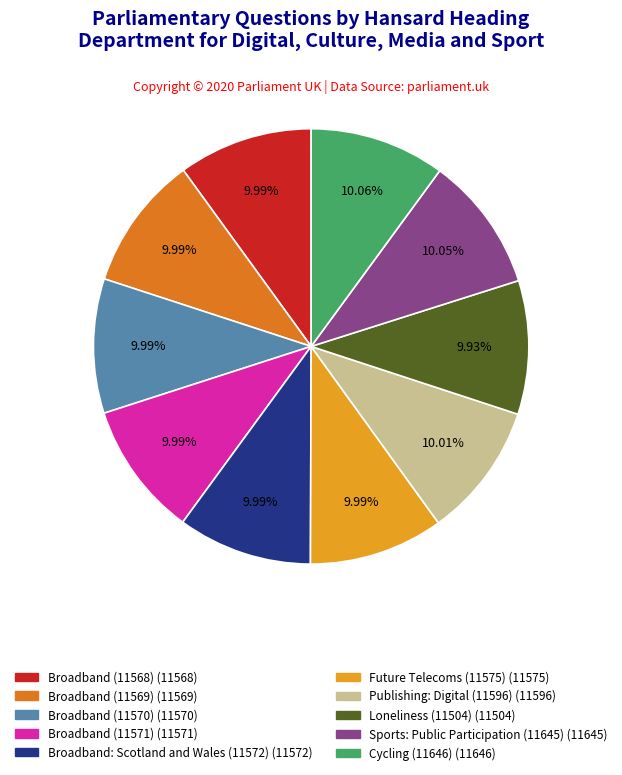

The Loneliness (11504) slice represents 18% of the pie. True or false?

False